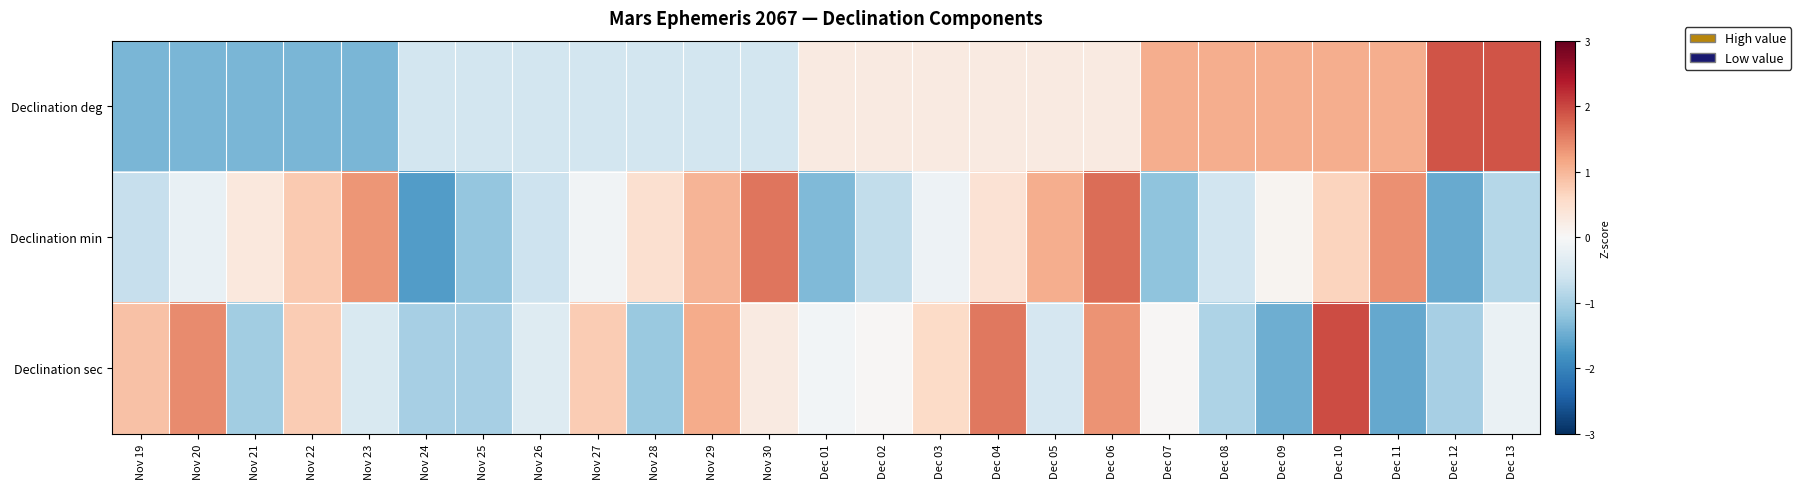

How many categories are shown in the chart?

25